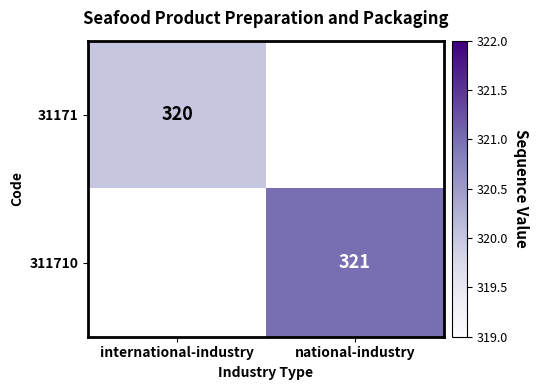

Which category has the highest value across all series?

national-industry